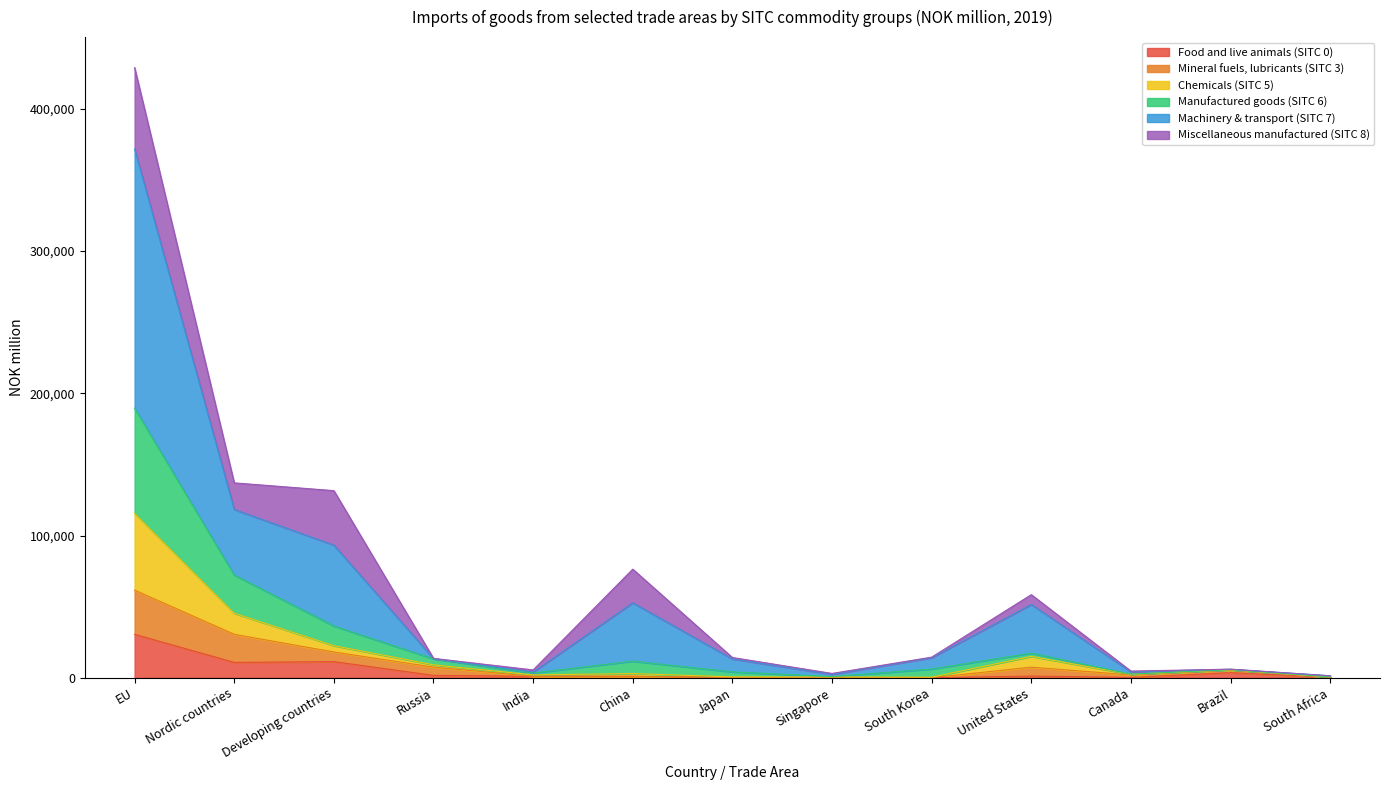

How many lines are shown in the chart?

6